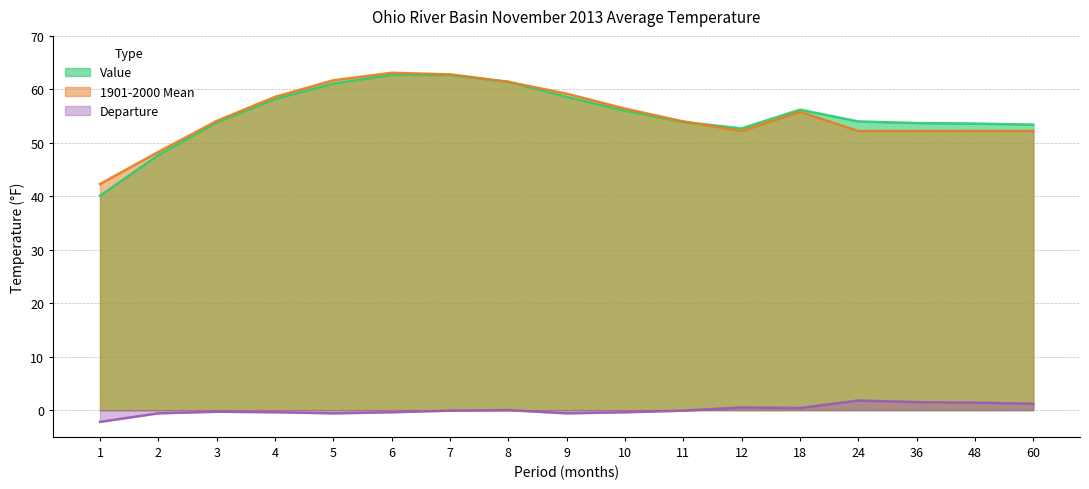

What is the spread (max minus min) of values at 9?

59.8